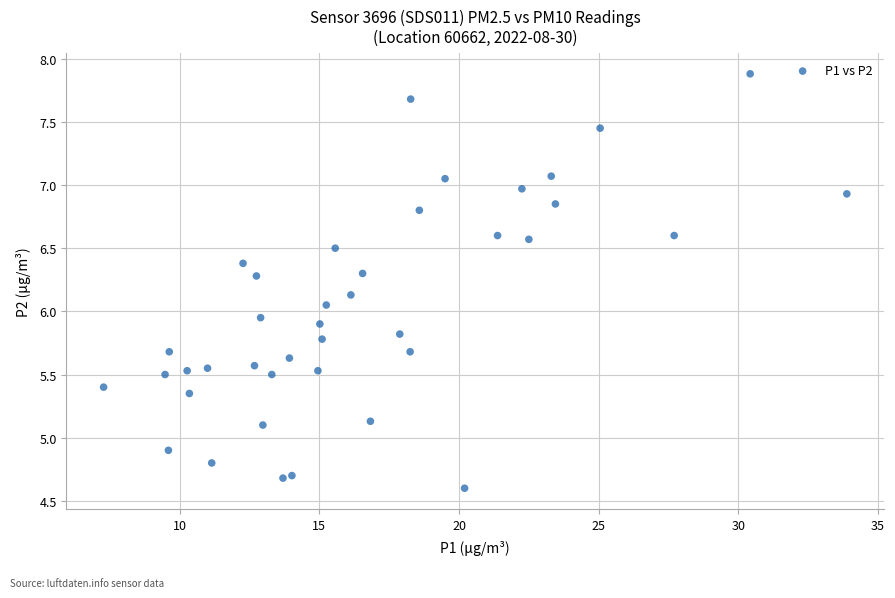

What is the range of X values (max minus min)?

26.6